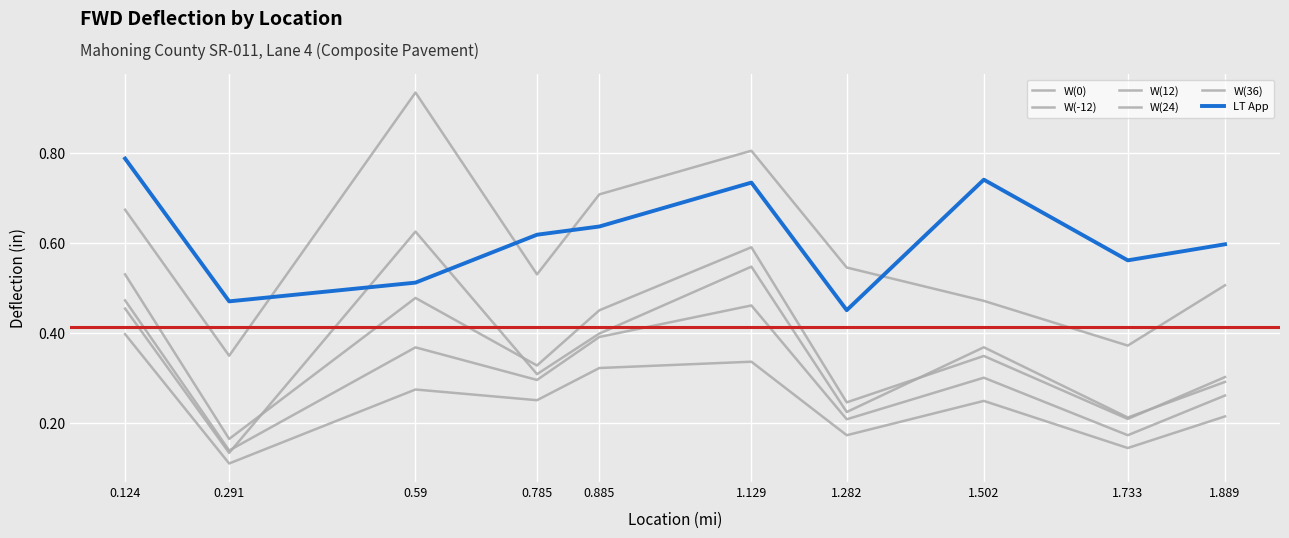

Which series changed the most between 0.291 and 1.733?

LT App